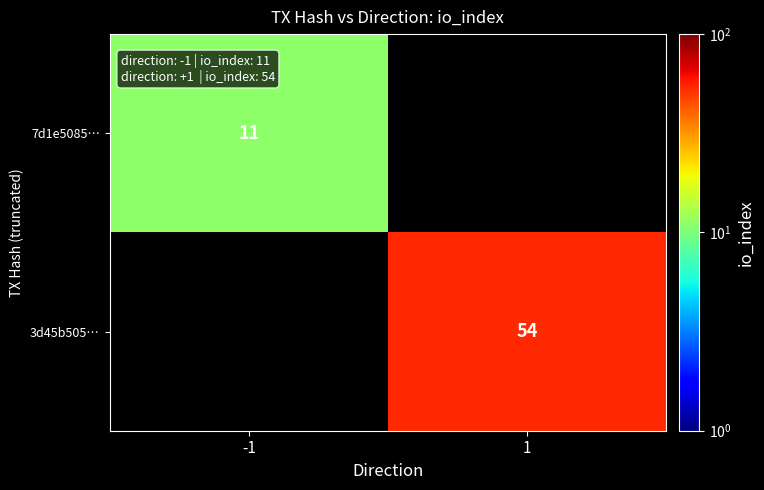

The value of 7d1e5085… at -1 is 7. True or false?

False